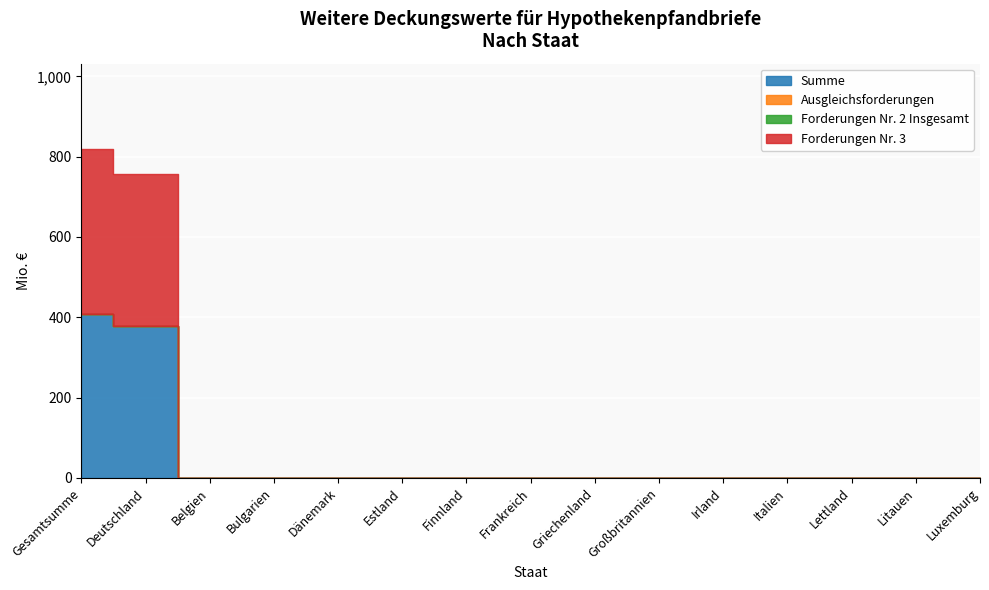

Which series has the largest total across all categories?

Summe